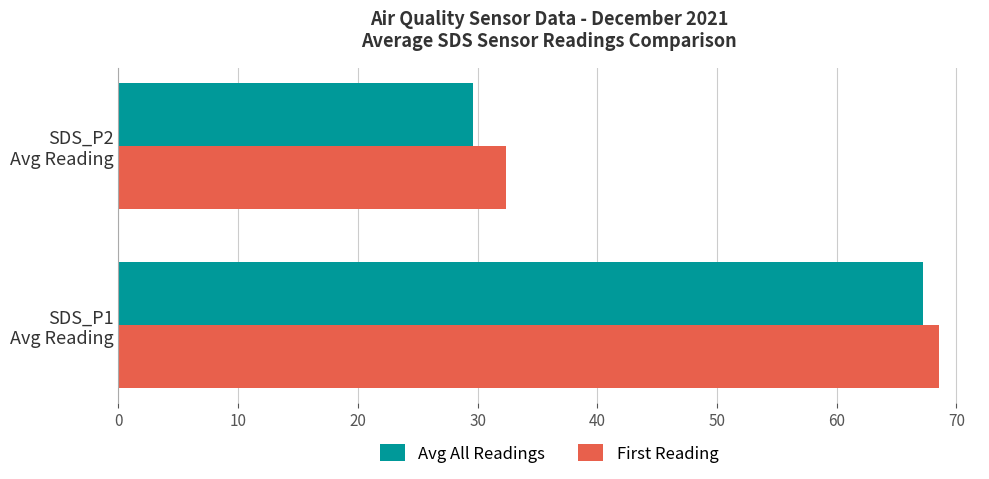

At how many categories does at least one series exceed 37?

1